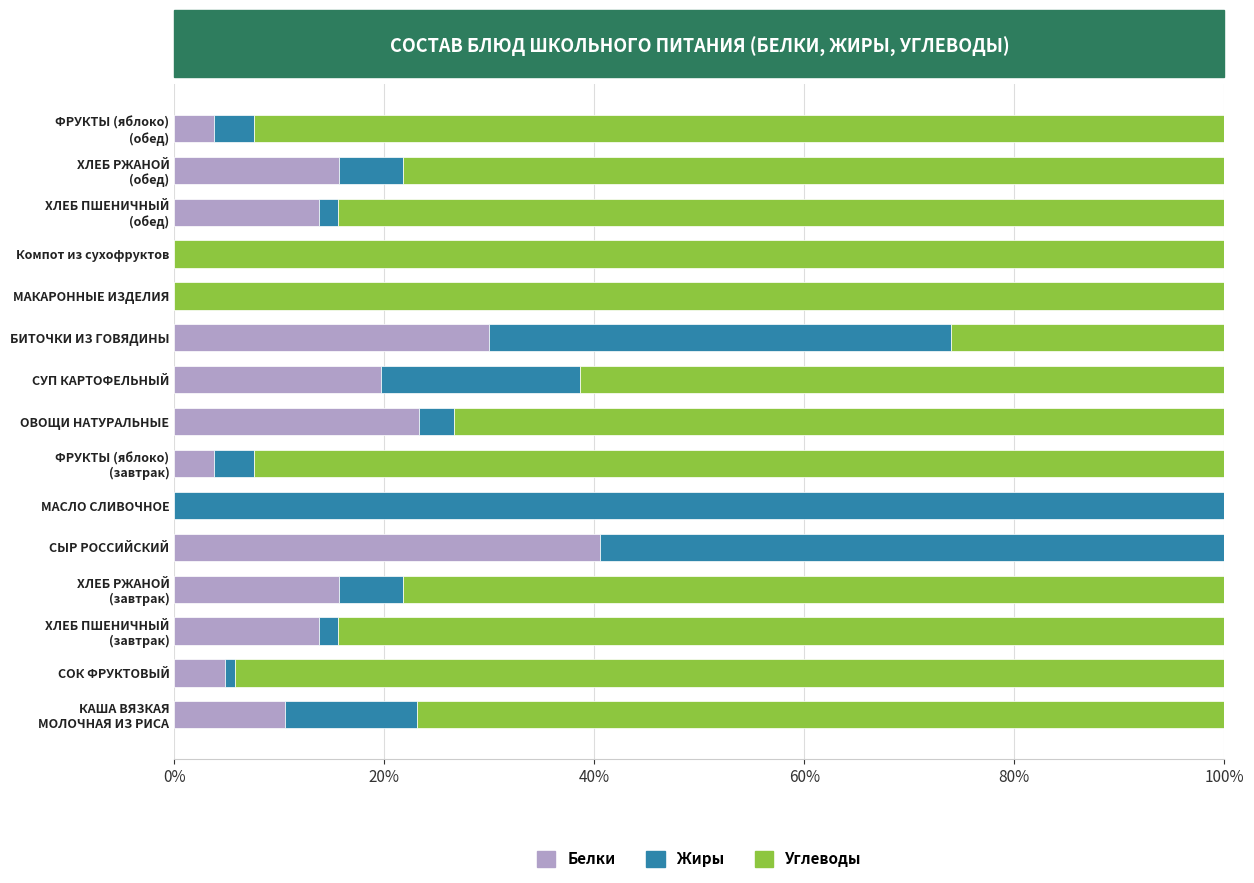

The Белки series shows 14.2 at МАКАРОННЫЕ ИЗДЕЛИЯ. True or false?

False